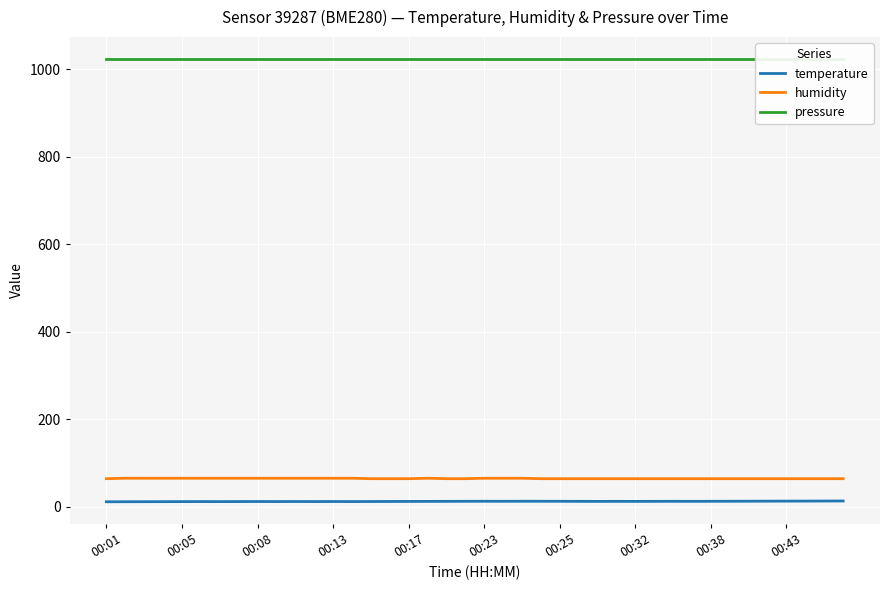

True or false: pressure and temperature intersect in this chart.

False